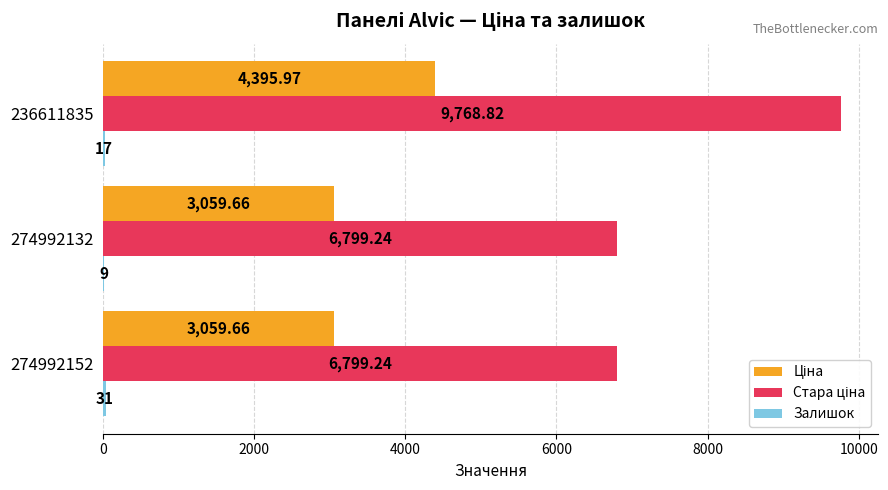

At which category is the sum across all series the highest?

236611835